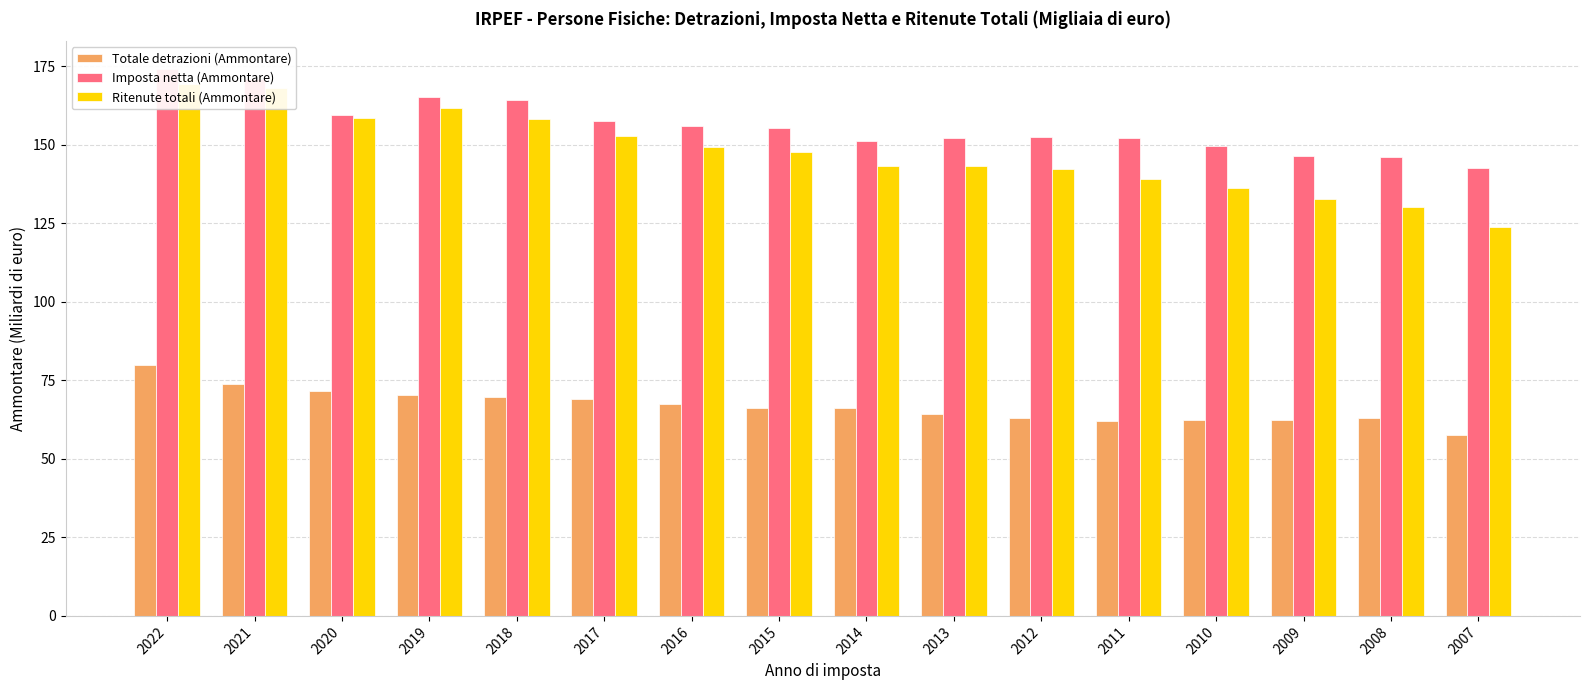

Reading right to left, transcribe all the data shown in this chart.

Totale detrazioni (Ammontare): 2007=57.4	2008=62.9	2009=62.3	2010=62.5	2011=62.1	2012=63.0	2013=64.4	2014=66.2	2015=66.1	2016=67.6	2017=69.0	2018=69.8	2019=70.2	2020=71.6	2021=73.9	2022=80.0
Imposta netta (Ammontare): 2007=142.5	2008=146.2	2009=146.5	2010=149.4	2011=152.2	2012=152.3	2013=152.2	2014=151.2	2015=155.2	2016=156.0	2017=157.5	2018=164.2	2019=165.1	2020=159.3	2021=171.0	2022=174.2
Ritenute totali (Ammontare): 2007=123.7	2008=130.1	2009=132.8	2010=136.2	2011=139.1	2012=142.2	2013=143.3	2014=143.1	2015=147.8	2016=149.4	2017=152.7	2018=158.2	2019=161.7	2020=158.5	2021=168.1	2022=169.3